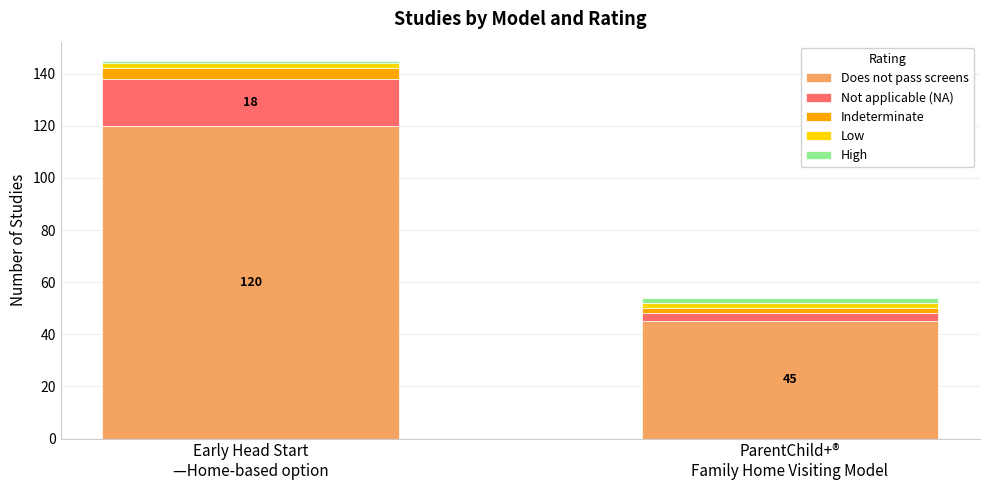

How many categories are shown in the chart?

2